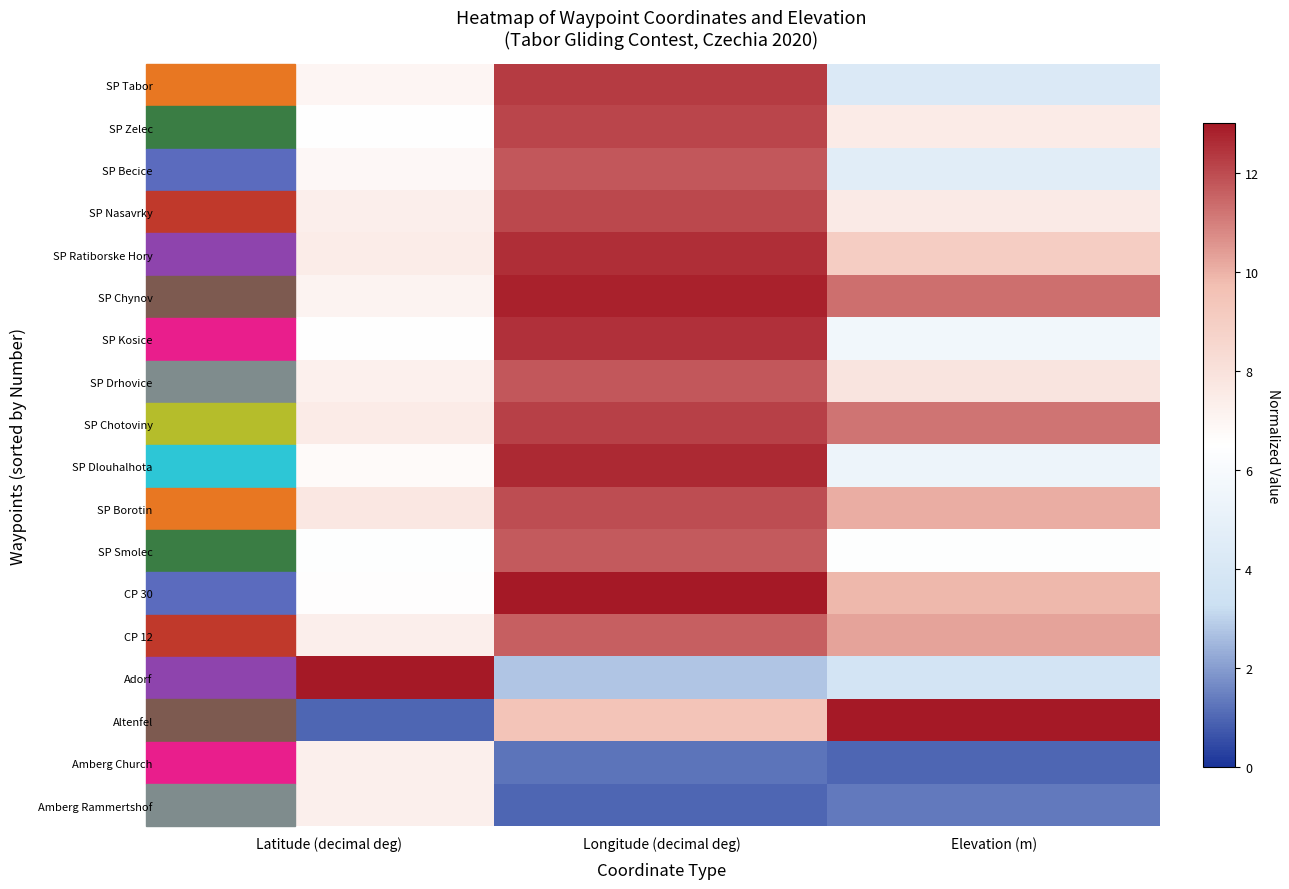

Reading left to right, list all the values displayed in this chart.

SP Tabor: Latitude (decimal deg)=7.0	Longitude (decimal deg)=12.3	Elevation (m)=4.2
SP Zelec: Latitude (decimal deg)=6.5	Longitude (decimal deg)=12.1	Elevation (m)=7.5
SP Becice: Latitude (decimal deg)=6.9	Longitude (decimal deg)=11.7	Elevation (m)=4.6
SP Nasavrky: Latitude (decimal deg)=7.4	Longitude (decimal deg)=12.1	Elevation (m)=7.6
SP Ratiborske Hory: Latitude (decimal deg)=7.4	Longitude (decimal deg)=12.6	Elevation (m)=9.0
SP Chynov: Latitude (decimal deg)=7.1	Longitude (decimal deg)=12.8	Elevation (m)=11.3
SP Kosice: Latitude (decimal deg)=6.5	Longitude (decimal deg)=12.5	Elevation (m)=5.6
SP Drhovice: Latitude (decimal deg)=7.2	Longitude (decimal deg)=11.8	Elevation (m)=7.8
SP Chotoviny: Latitude (decimal deg)=7.5	Longitude (decimal deg)=12.2	Elevation (m)=11.2
SP Dlouhalhota: Latitude (decimal deg)=6.7	Longitude (decimal deg)=12.7	Elevation (m)=5.4
SP Borotin: Latitude (decimal deg)=7.7	Longitude (decimal deg)=12.0	Elevation (m)=10.1
SP Smolec: Latitude (decimal deg)=6.4	Longitude (decimal deg)=11.7	Elevation (m)=6.4
CP 30: Latitude (decimal deg)=6.6	Longitude (decimal deg)=13.0	Elevation (m)=9.9
CP 12: Latitude (decimal deg)=7.4	Longitude (decimal deg)=11.6	Elevation (m)=10.3
Adorf: Latitude (decimal deg)=13.0	Longitude (decimal deg)=2.8	Elevation (m)=3.7
Altenfel: Latitude (decimal deg)=1.0	Longitude (decimal deg)=9.4	Elevation (m)=13.0
Amberg Church: Latitude (decimal deg)=7.3	Longitude (decimal deg)=1.2	Elevation (m)=1.0
Amberg Rammertshof: Latitude (decimal deg)=7.3	Longitude (decimal deg)=1.0	Elevation (m)=1.3